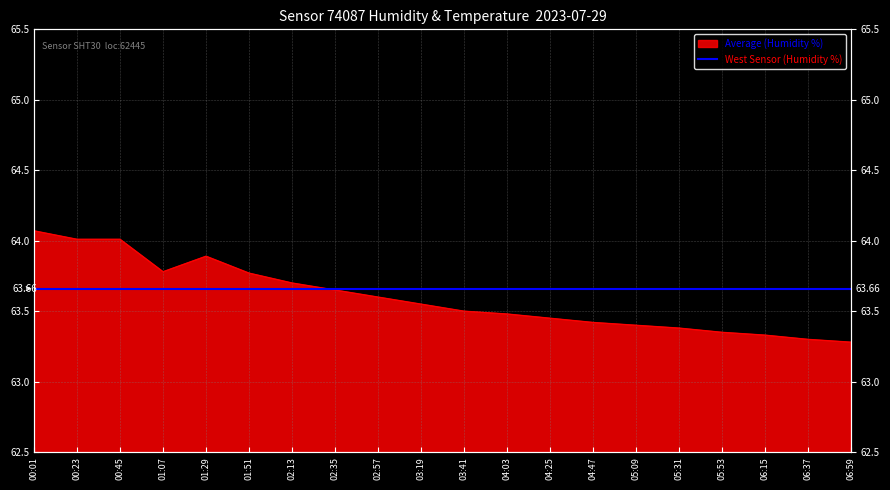

Does the chart have visible grid lines?

Yes